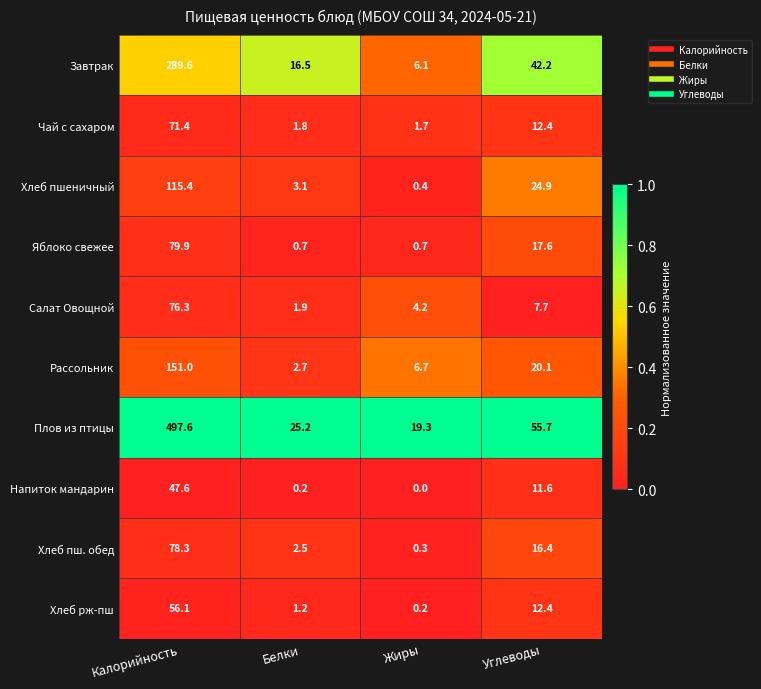

What is the difference between the Салат Овощной values at Белки and Жиры?

2.3